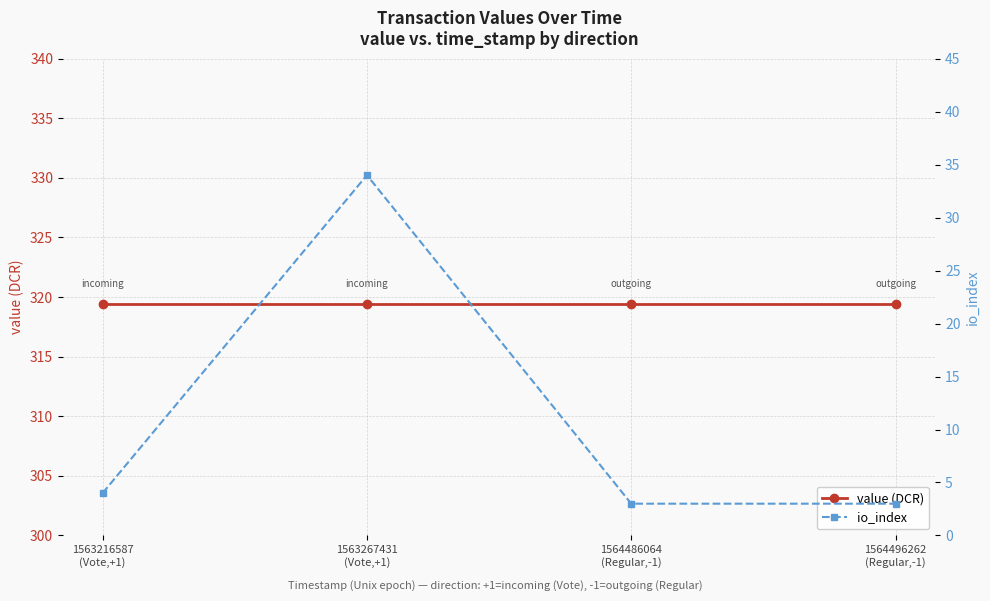

Rank the series by their maximum value, from highest to lowest.

value (DCR), io_index